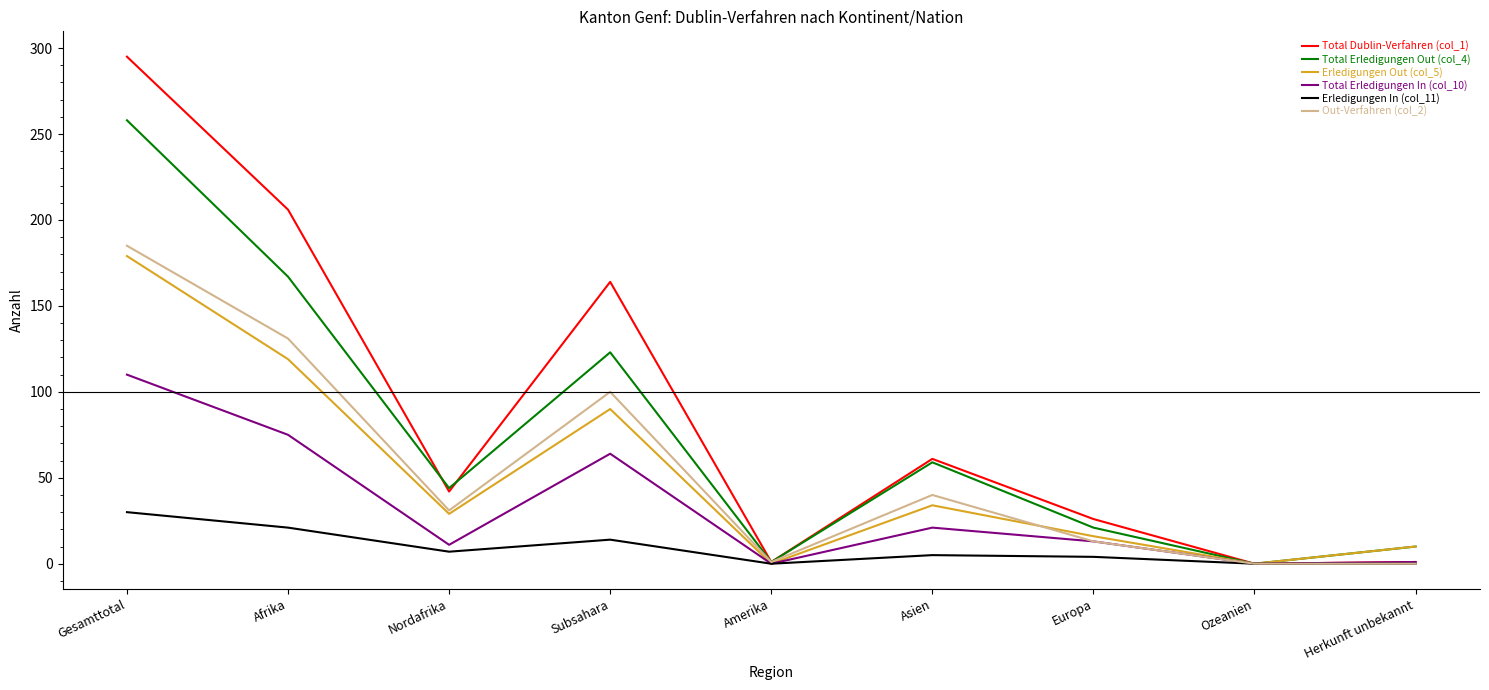

Which series changed the most between Nordafrika and Subsahara?

Total Dublin-Verfahren (col_1)